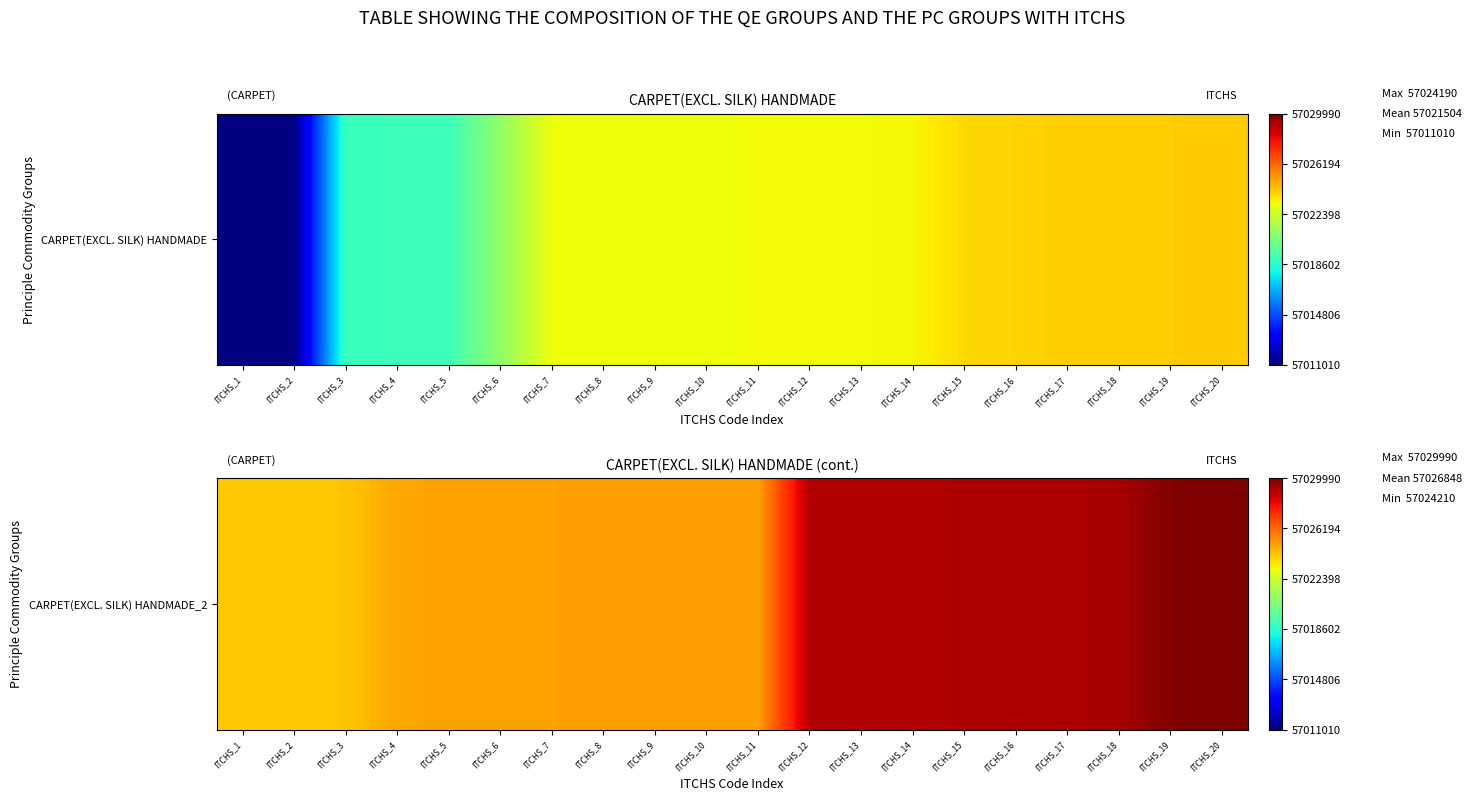

Reading left to right, extract all data points from this chart.

ITCHS_1=57024210	ITCHS_2=57024220	ITCHS_3=57024290	ITCHS_4=57024910	ITCHS_5=57024990	ITCHS_6=57025021	ITCHS_7=57025022	ITCHS_8=57025029	ITCHS_9=57025031	ITCHS_10=57025033	ITCHS_11=57025039	ITCHS_12=57029110	ITCHS_13=57029120	ITCHS_14=57029130	ITCHS_15=57029190	ITCHS_16=57029210	ITCHS_17=57029220	ITCHS_18=57029290	ITCHS_19=57029910	ITCHS_20=57029990